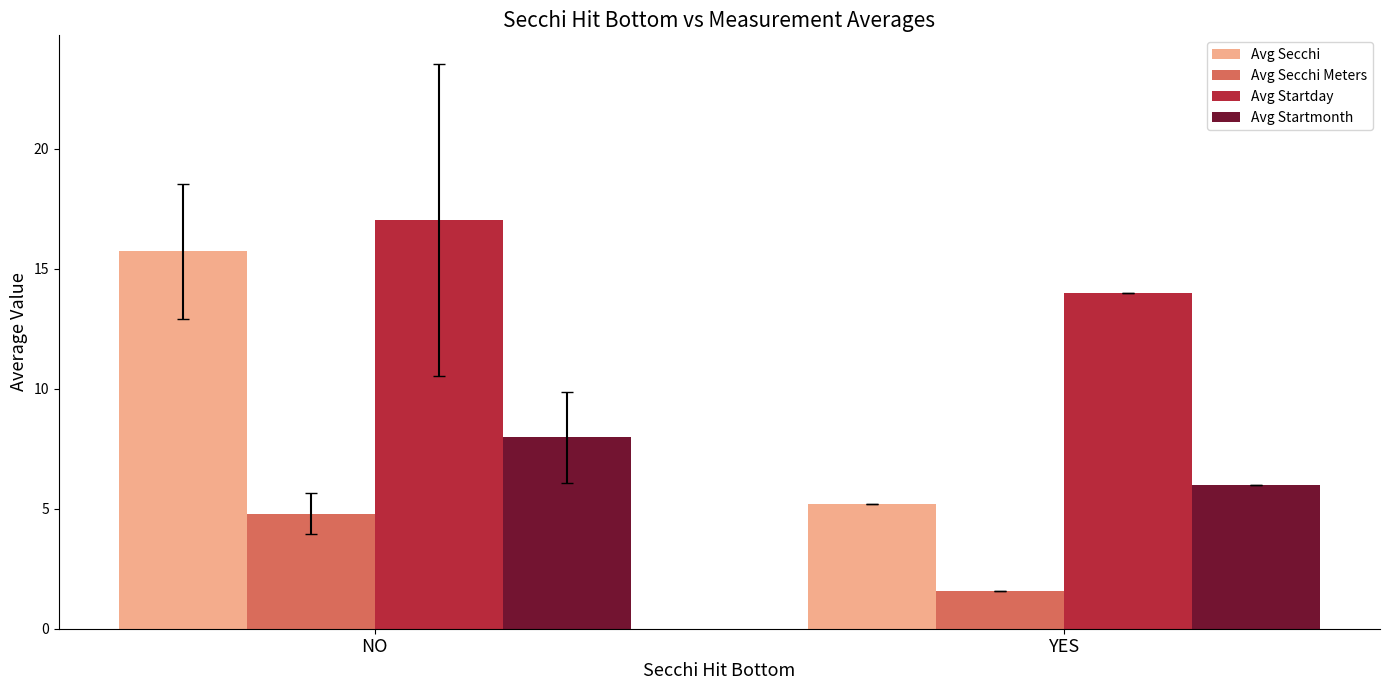

How many categories are shown in the chart?

2